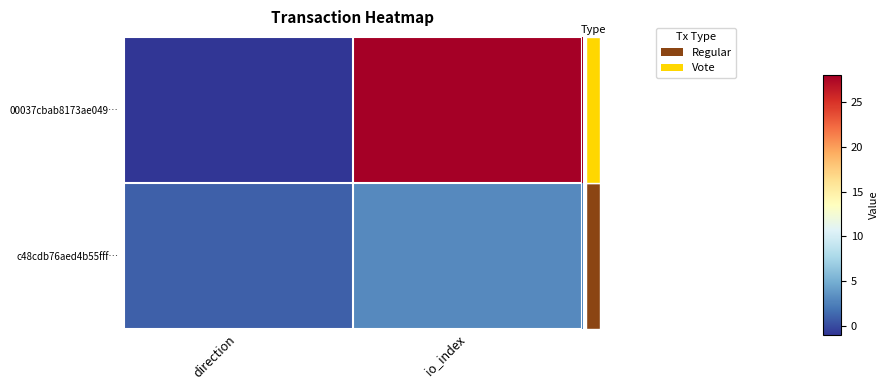

Which series has the largest total across all categories?

row_0